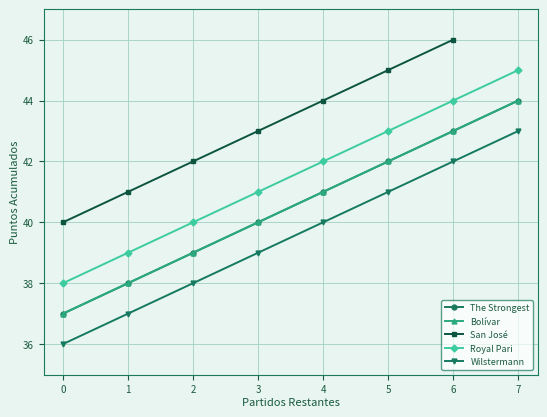

What is the value of the The Strongest point at the 7th from the left?

43